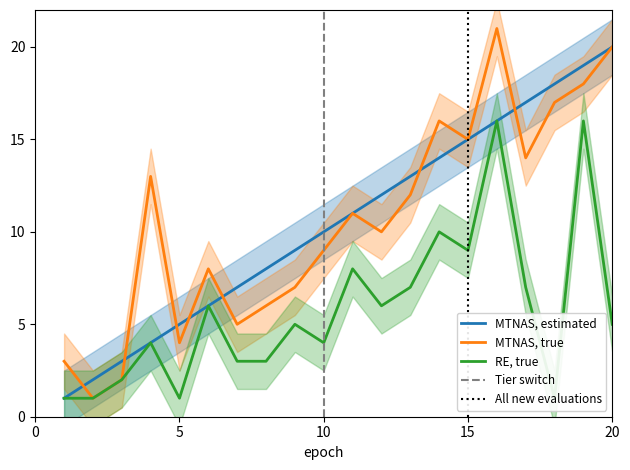

Is this an area chart (filled region under the line)?

No